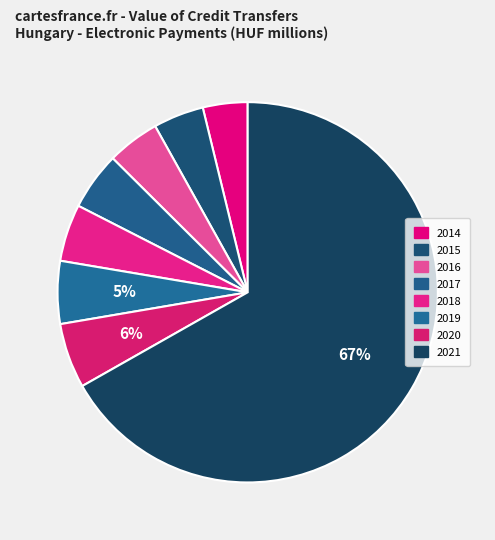

To the nearest percent, what is the combined percentage of 2017 and 2014?

9%